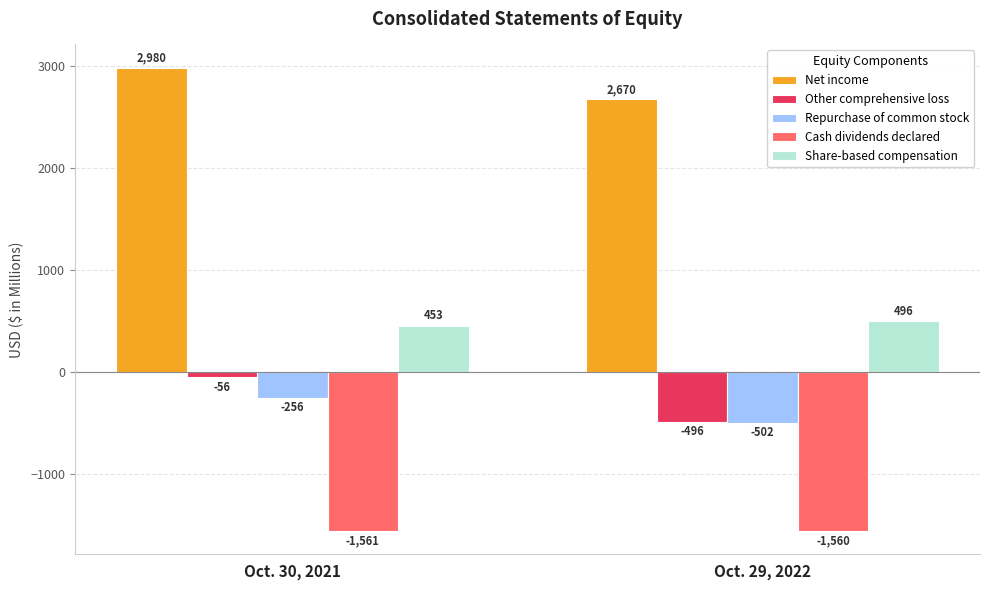

What is the sum of all Share-based compensation values?

949